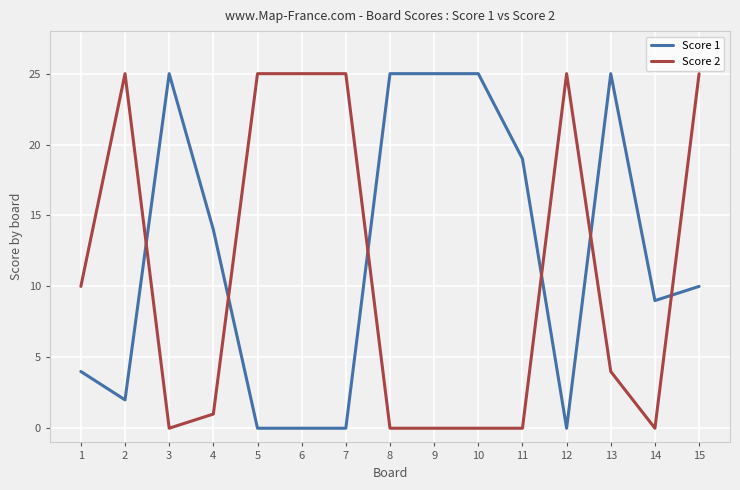

Rank the series at 7 from highest to lowest value.

Score 2, Score 1